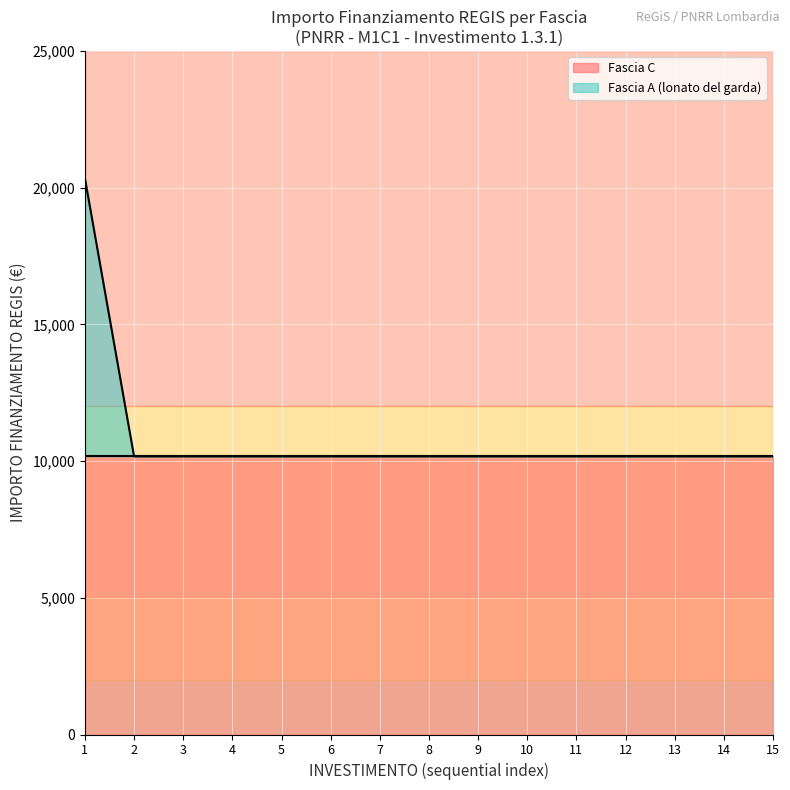

True or false: Fascia A has more than 1 interior local peaks.

False